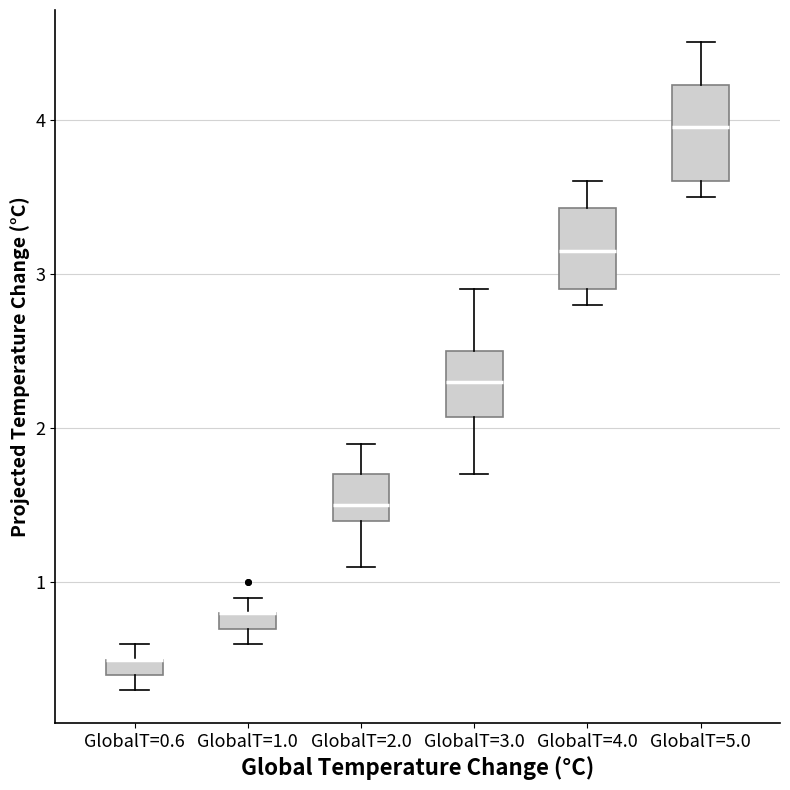

Where is the upper edge of the box for GlobalT=1.0 on the y-axis? The values are not printed on the chart, so give them approximately, as read against the axis.

0.8